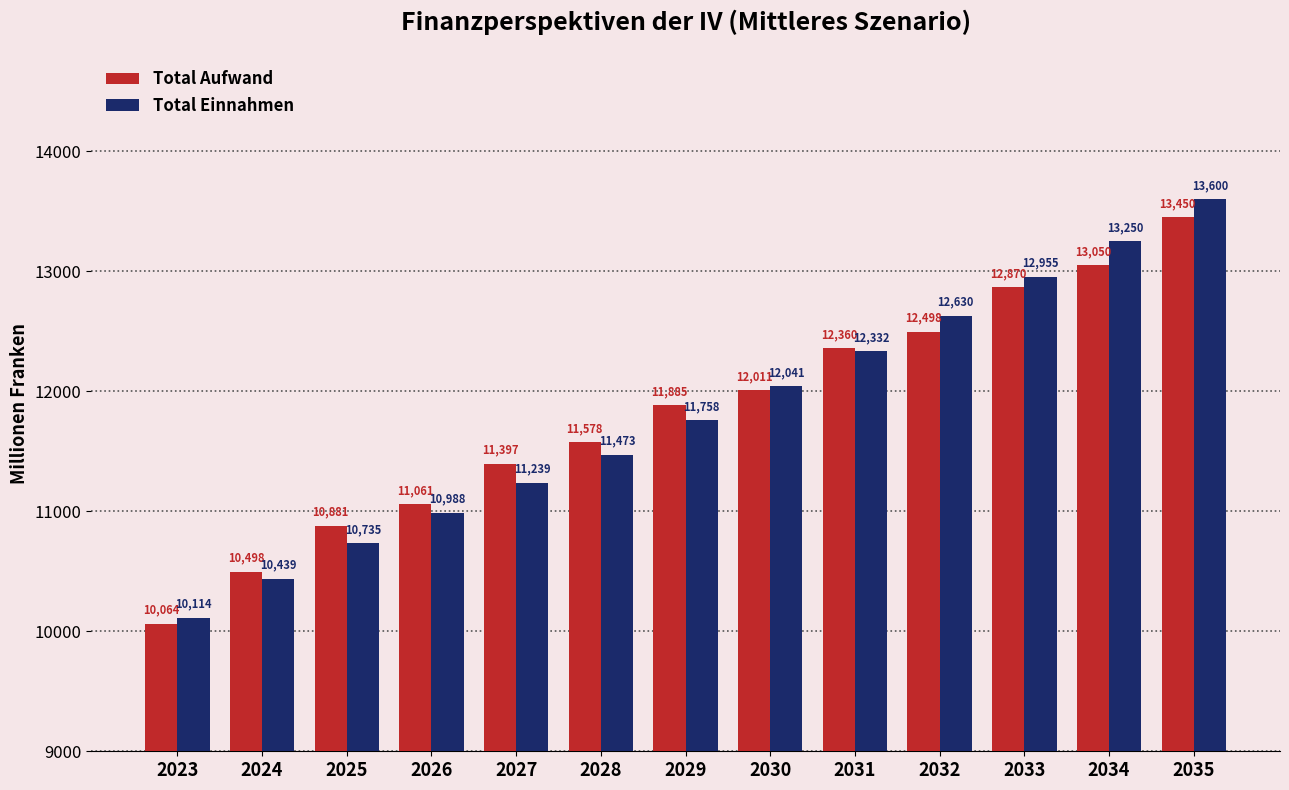

How many data points in Total Aufwand are less than 11885?

6